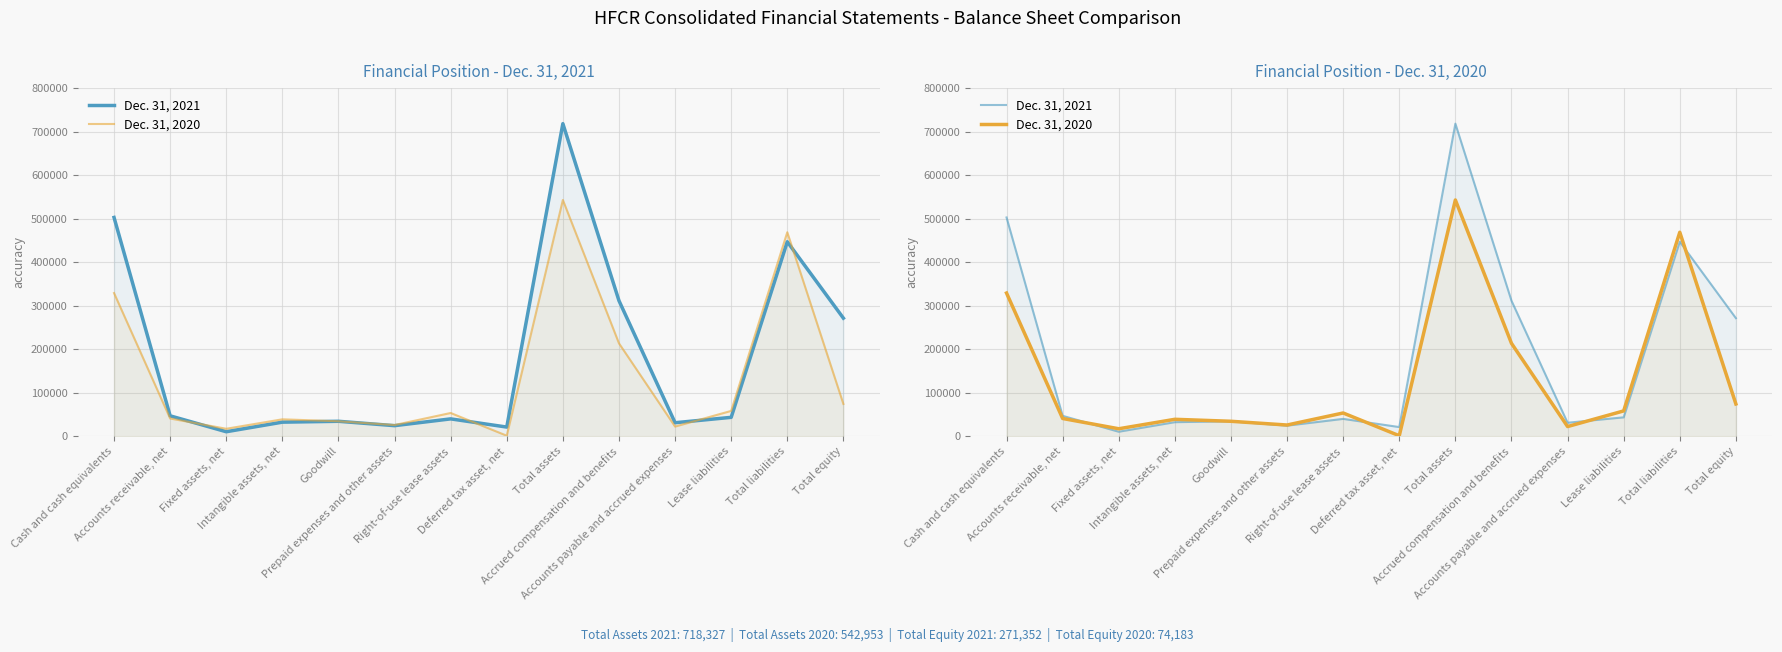

Which series changed the most between Goodwill and Total assets?

Dec. 31, 2021